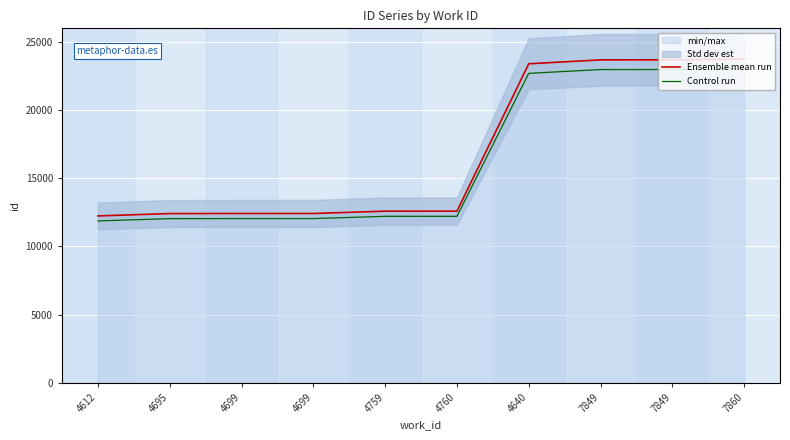

Where does the Ensemble mean run series first go above 12590?

4640